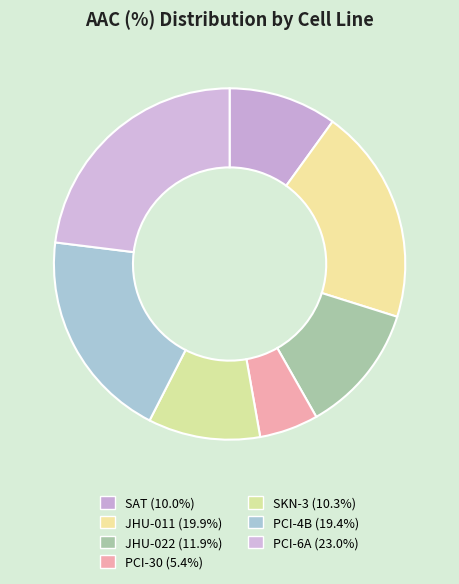

What percentage is the SAT slice, to the nearest percent?

10%